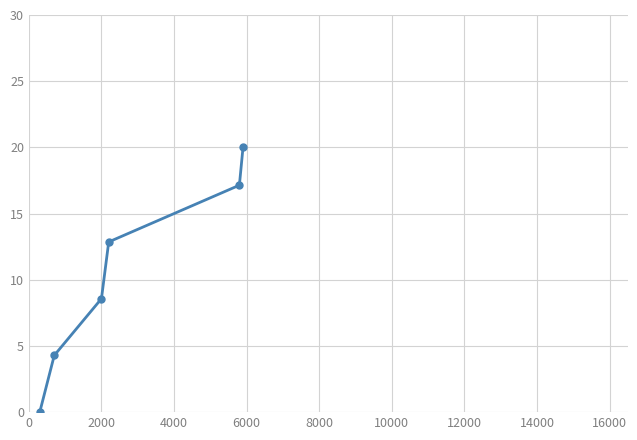

How many values are above zero?

5